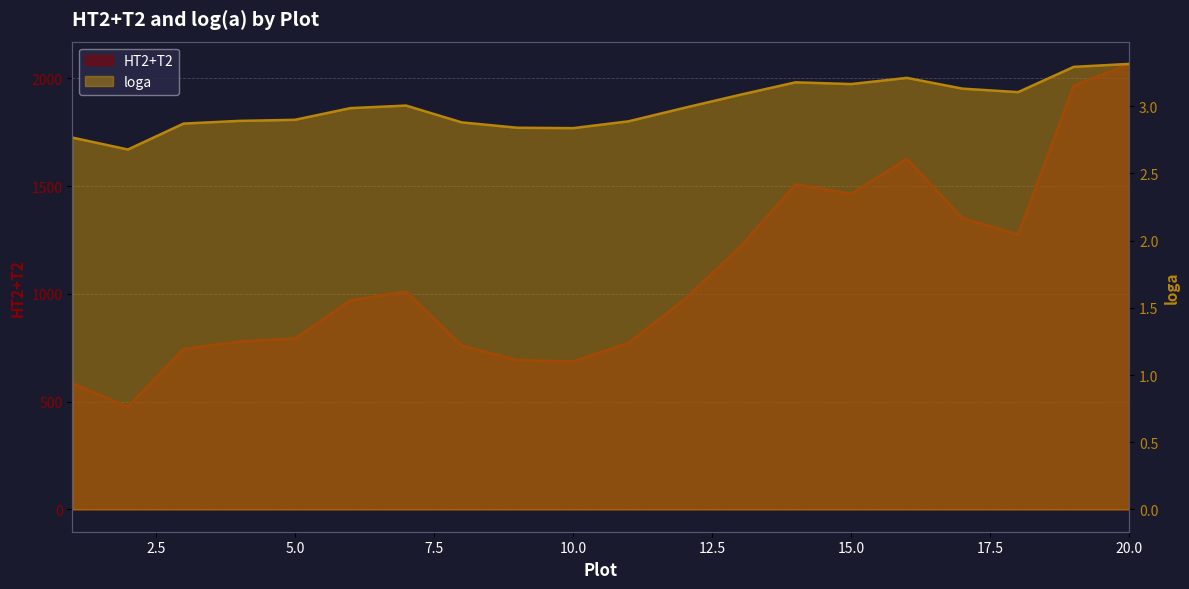

What is the sum of the loga values at 9 and 2?

5.5